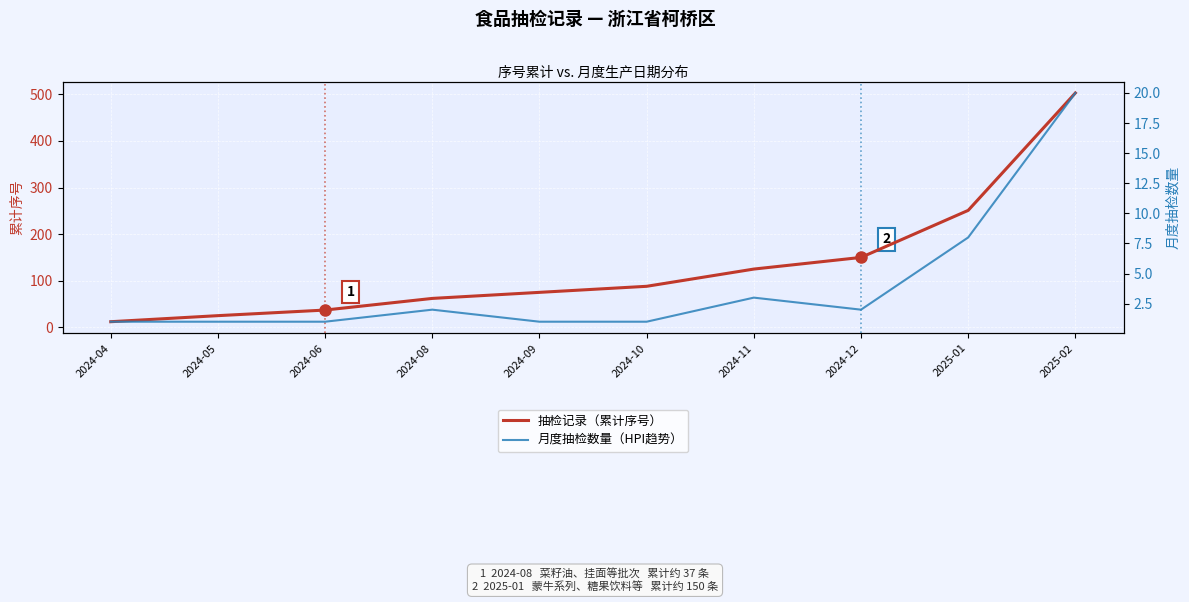

What is the average value of the 抽检记录（累计序号） series?

133